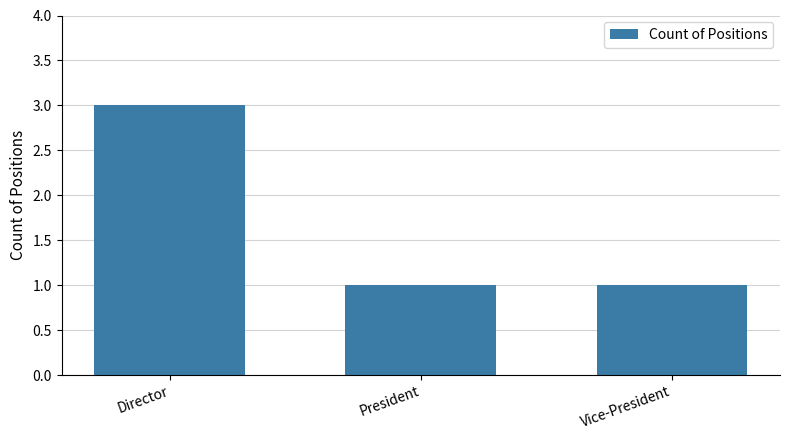

The chart shows a value of 2 at Vice-President. True or false?

False